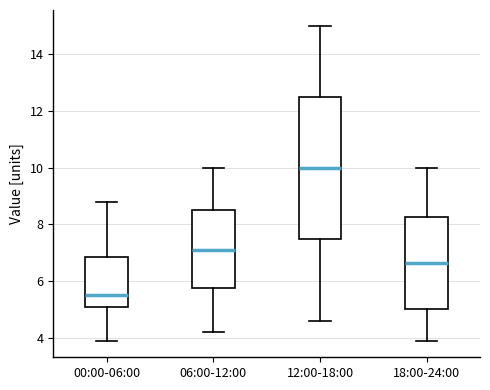

Which box's median line is the lowest?

00:00-06:00